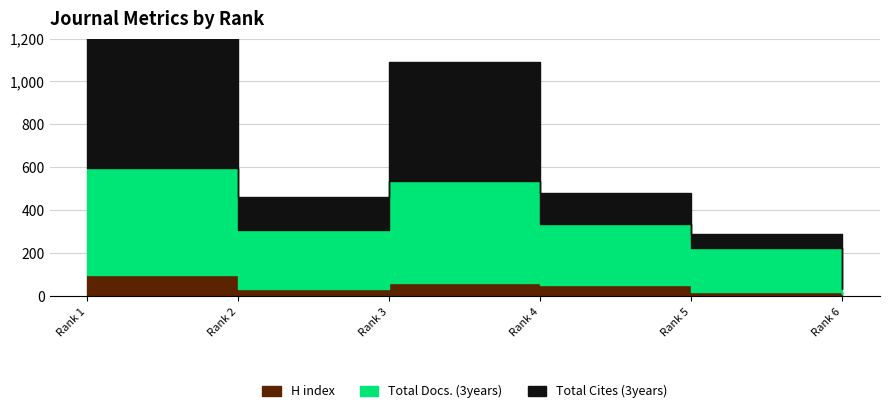

What is the total value across all series at Rank 3?

1689